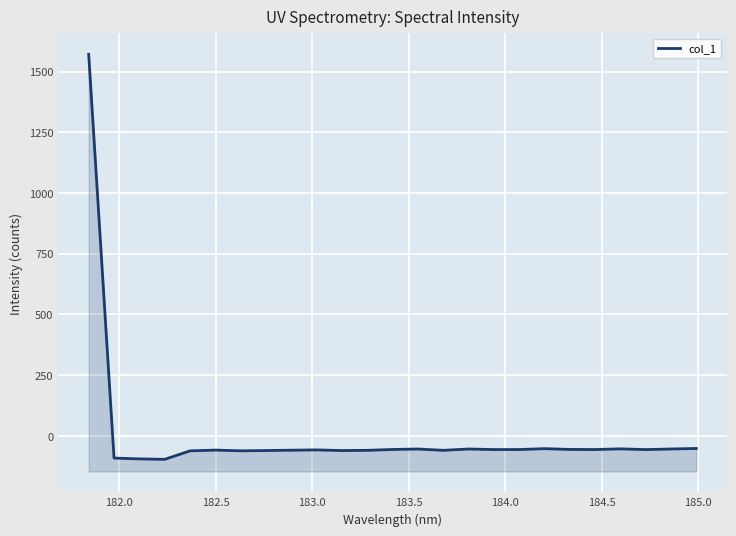

What is the greatest value displayed?

1571.7